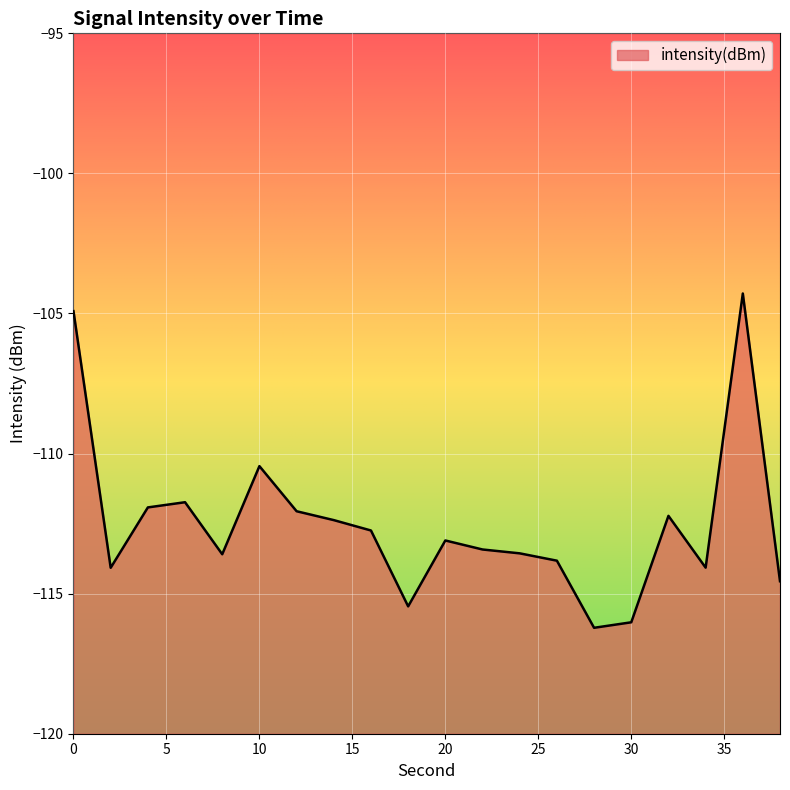

Rank the categories by value from highest to lowest.

36, 0, 10, 6, 4, 12, 32, 14, 16, 20, 22, 24, 8, 26, 34, 2, 38, 18, 30, 28